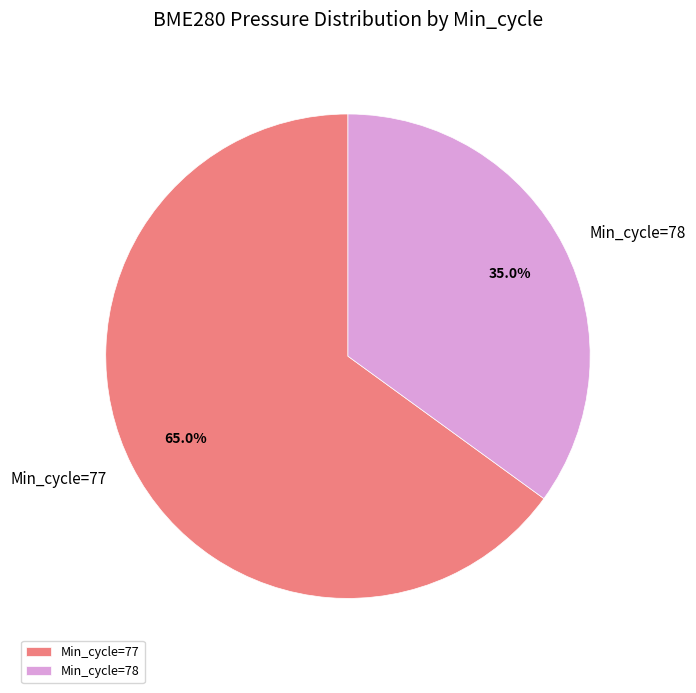

Rank the categories by value from highest to lowest.

Min_cycle=77, Min_cycle=78